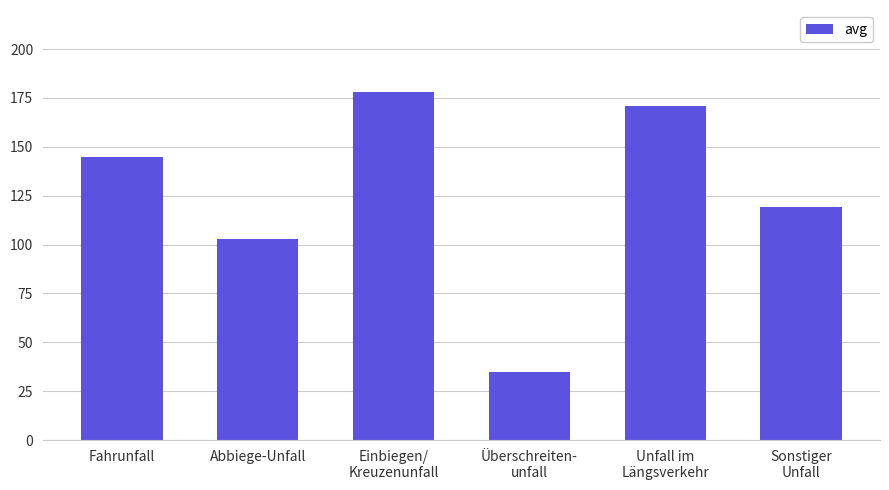

Which category has the lowest value across all series?

Überschreiten-
unfall